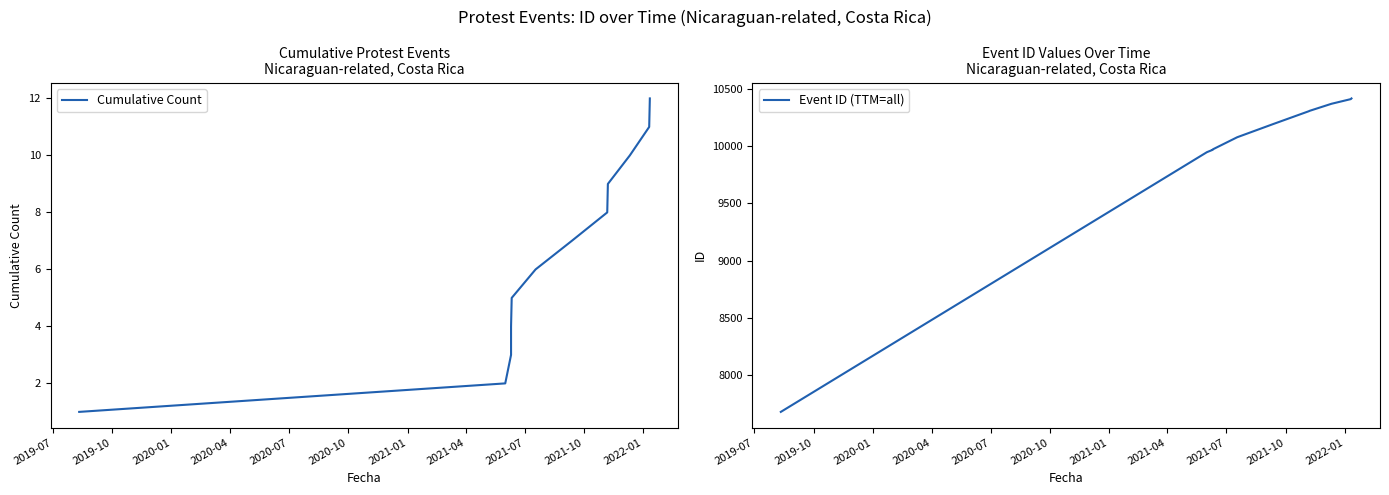

Count the number of data series in this chart.

2